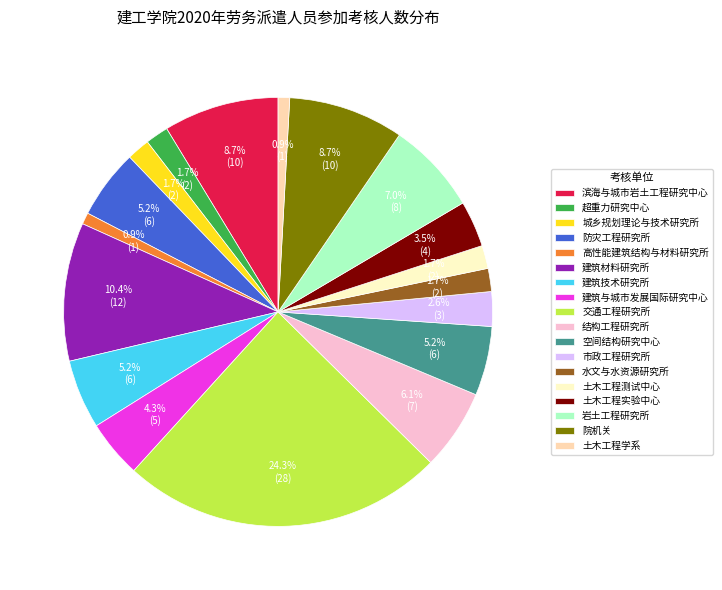

What percentage is the 空间结构研究中心 slice, to the nearest percent?

5%